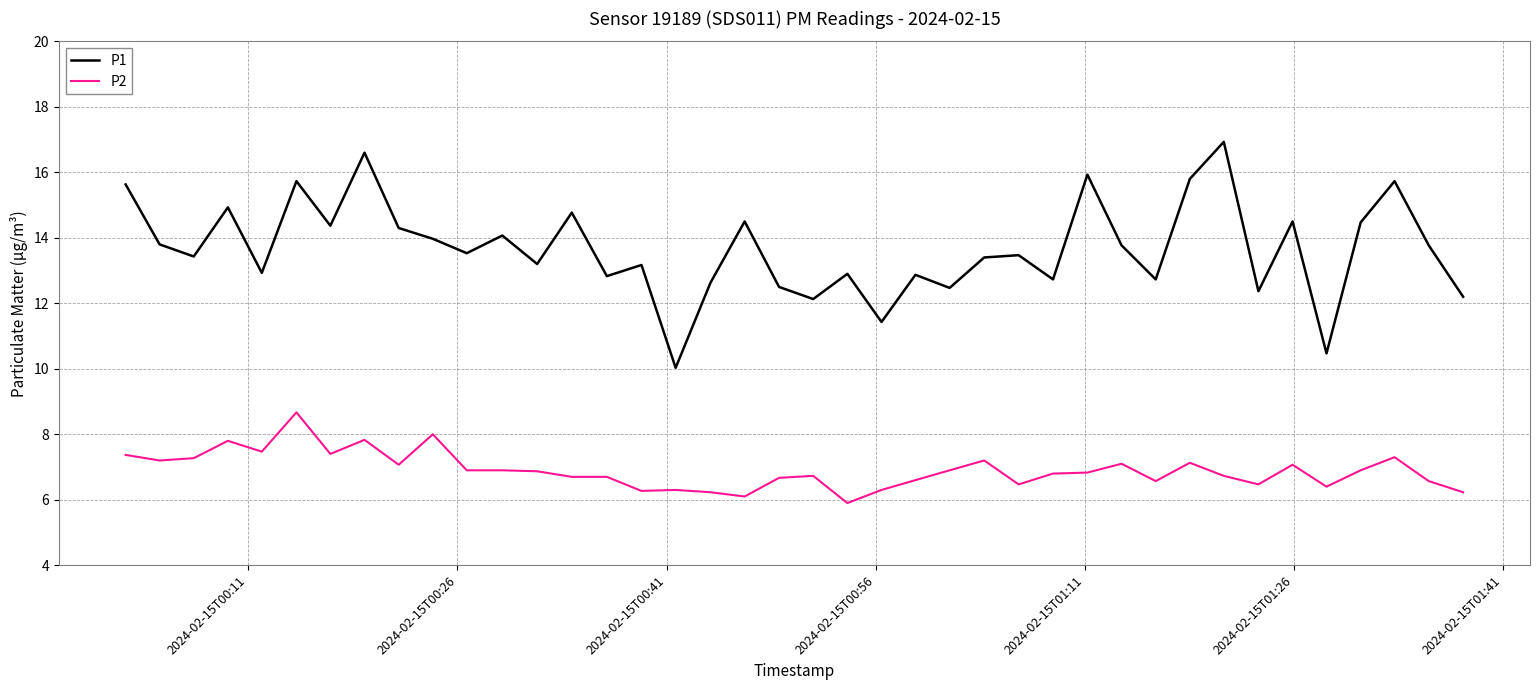

True or false: P2 and P1 intersect in this chart.

False